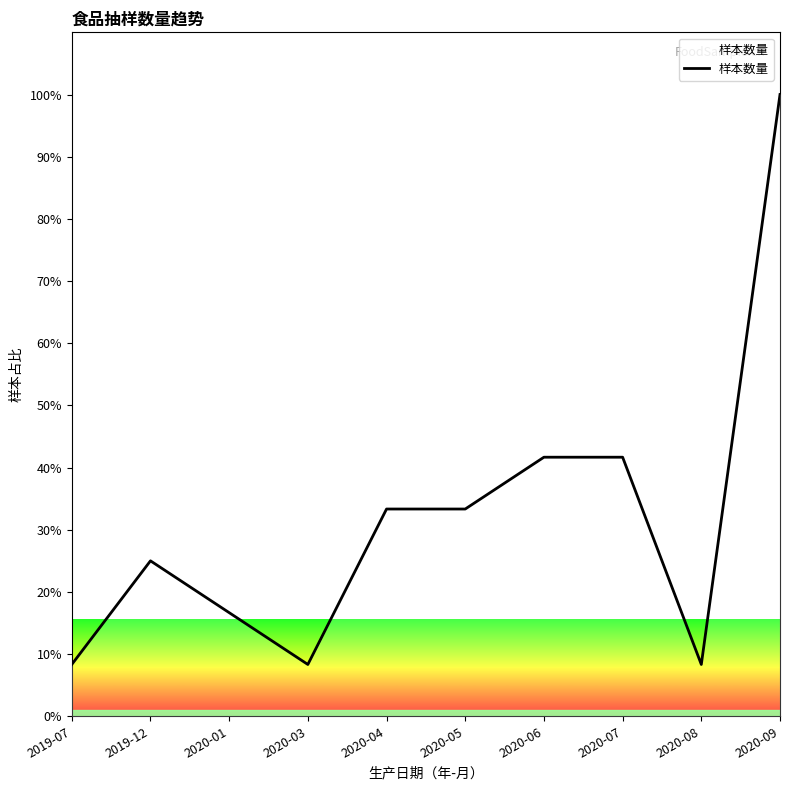

Is it true that the value at 2019-12 is 5.6?

False